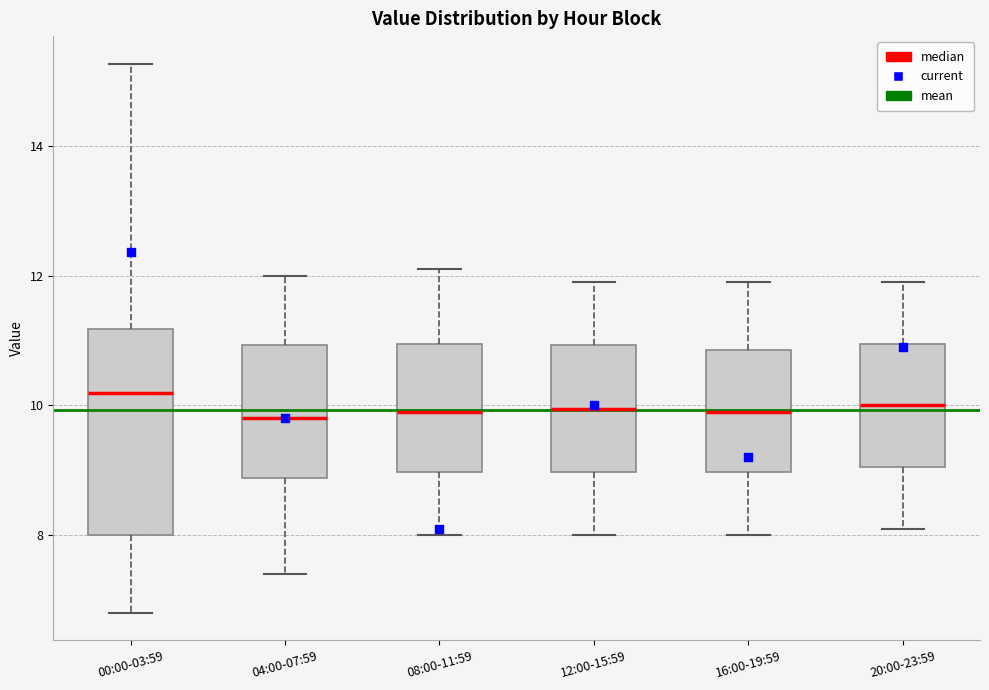

Reading left to right, transcribe this box plot: for each box, give where its median line is, the range the box spans, and where its two whiskers end, as read against the y-axis. The values are not printed on the chart, so give them approximately, as read against the axis.

00:00-03:59: median 10.2, box 8.0 to 11.2, whiskers 6.8 to 15.2
04:00-07:59: median 9.8, box 8.8 to 11.0, whiskers 7.4 to 12.0
08:00-11:59: median 10.0, box 9.0 to 11.0, whiskers 8.0 to 12.2
12:00-15:59: median 10.0, box 9.0 to 11.0, whiskers 8.0 to 12.0
16:00-19:59: median 10.0, box 9.0 to 10.8, whiskers 8.0 to 12.0
20:00-23:59: median 10.0, box 9.0 to 11.0, whiskers 8.2 to 12.0